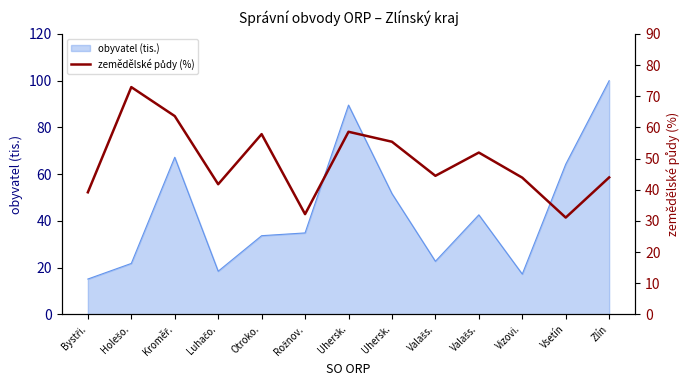

How many lines are shown in the chart?

1